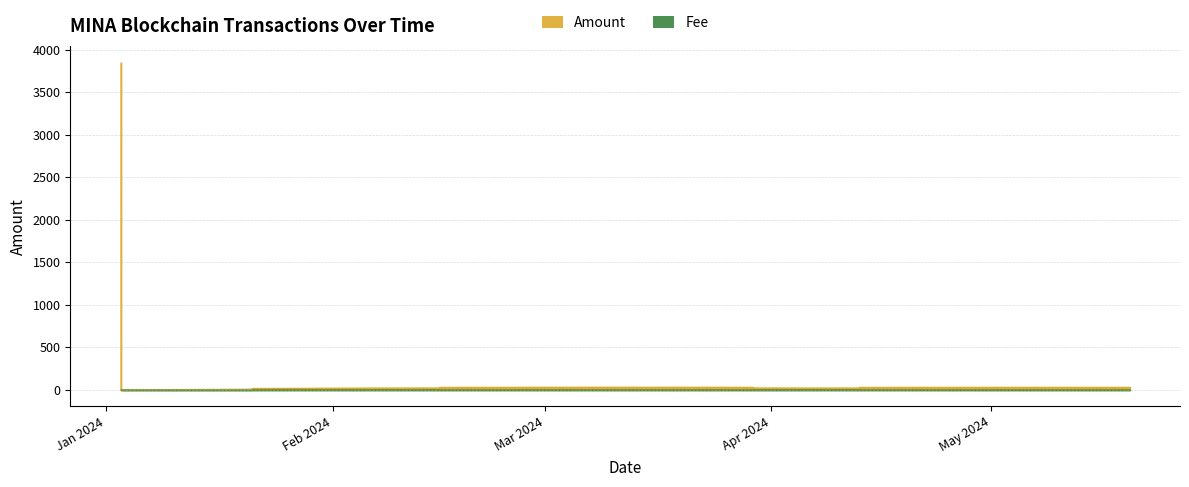

How many data points in Amount are less than 28?

4